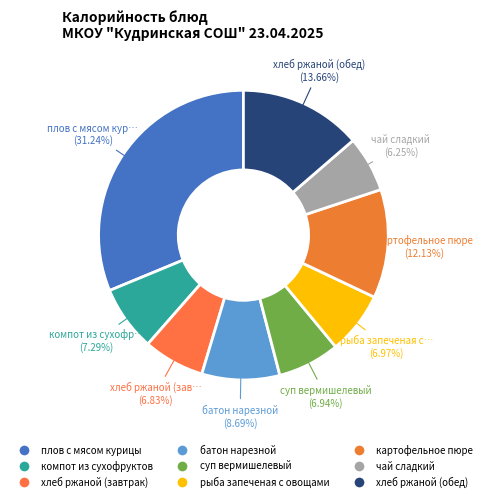

What is the largest slice in the pie chart?

плов с мясом курицы